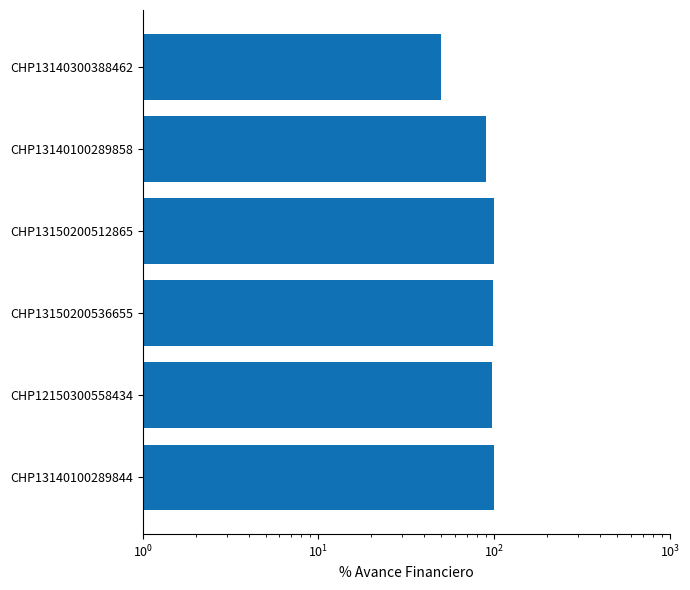

What is the sum of all values?

535.9